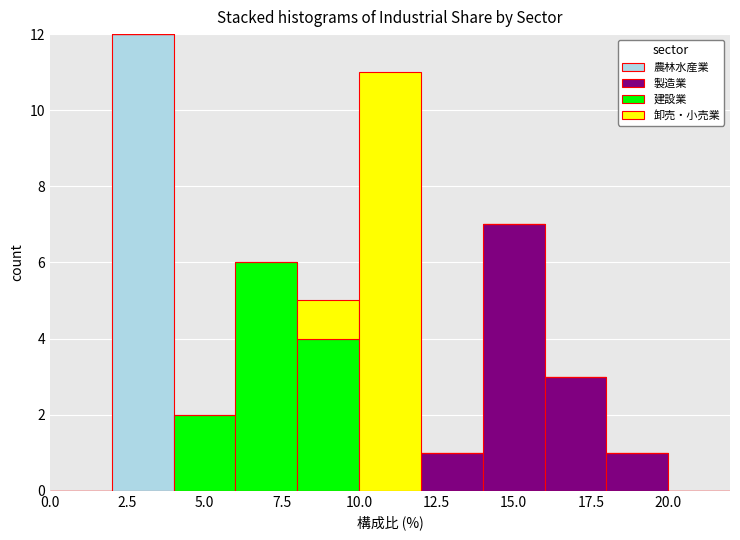

What is the total height of the stacked bar covering 18 to 20 on the x-axis? The values are not printed on the chart, so give them approximately, as read against the axis.

1